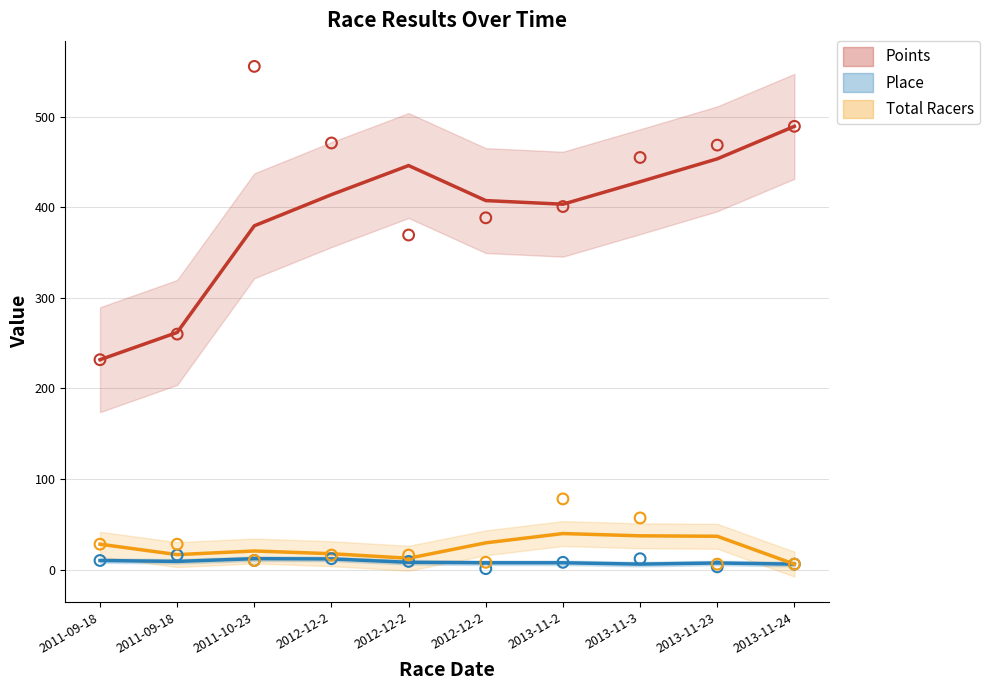

Is the value of Place at 2013-11-2 greater than the value of Total Racers at 2012-12-2?

No